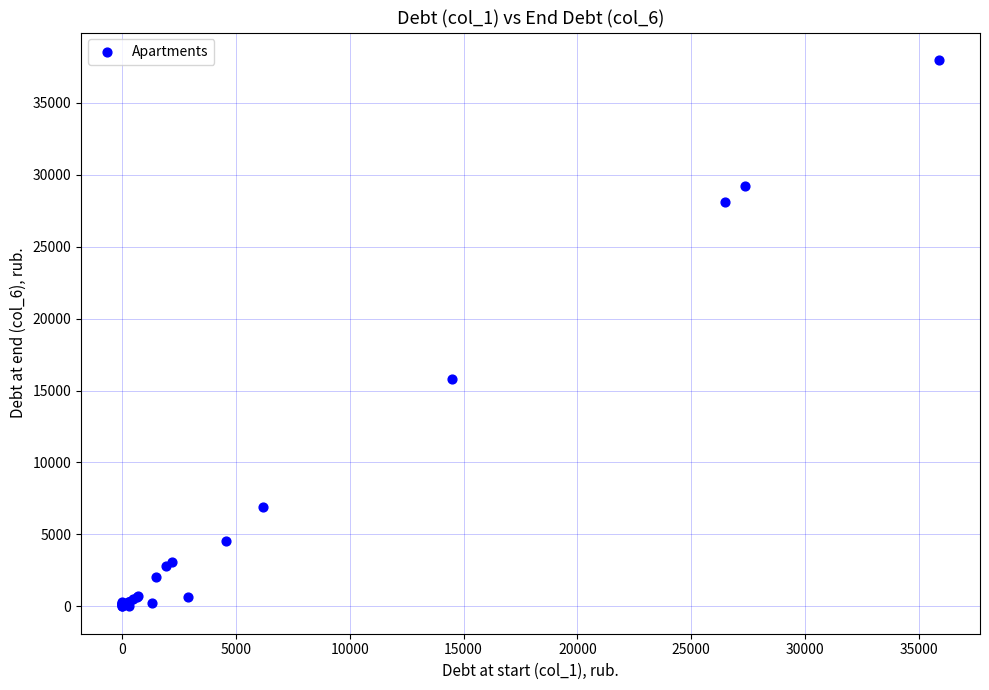

What Y value in the scatter plot is closest to 18989?

15809.9